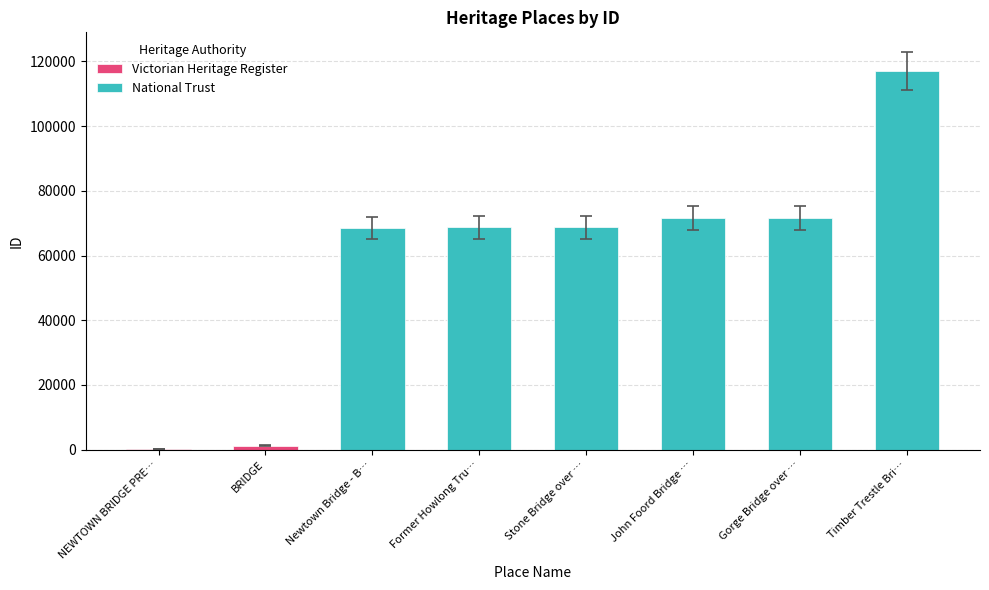

Which has a higher value, Stone Bridge over Commissioners Creek or Gorge Bridge over Spring Creek?

Gorge Bridge over Spring Creek